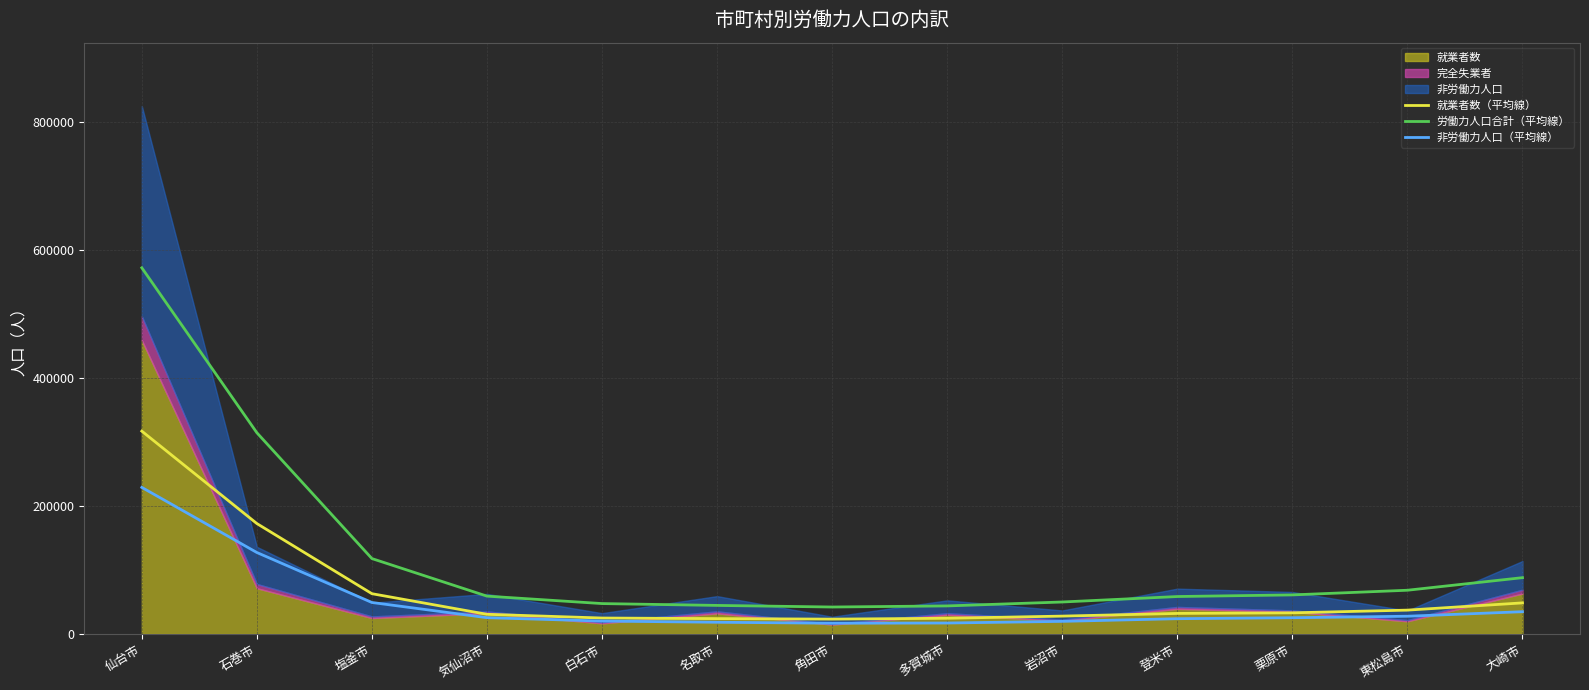

True or false: 労働力人口合計（平均線） and 就業者数（平均線） cross at least once.

False